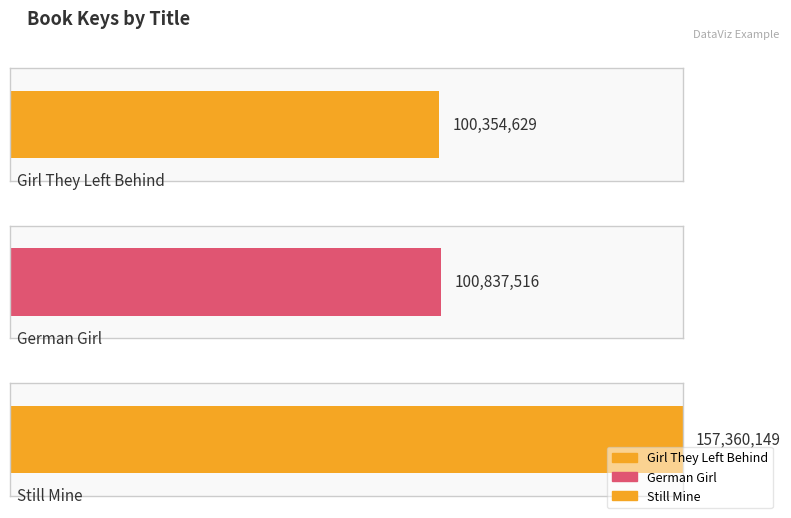

Read the value at Girl They Left Behind, to the nearest 10.

100354630